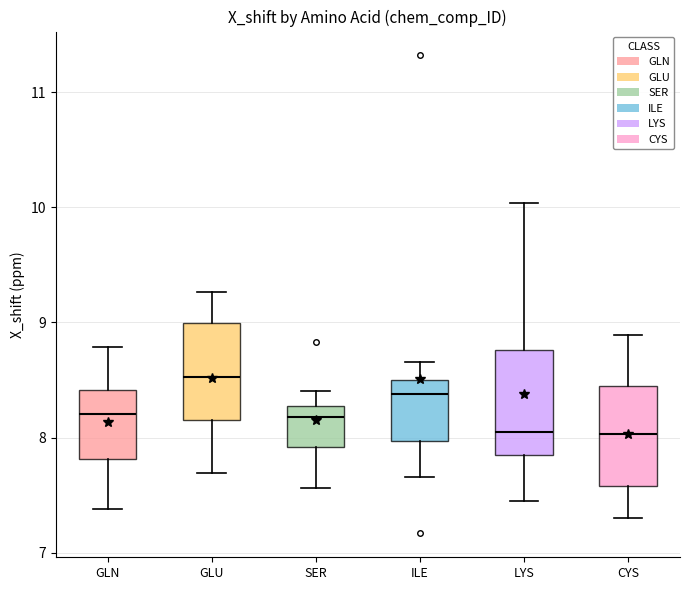

Reading left to right, transcribe this box plot: for each box, give where its median line is, the range the box spans, and where its two whiskers end, as read against the y-axis. The values are not printed on the chart, so give them approximately, as read against the axis.

GLN: median 8.2, box 7.8 to 8.4, whiskers 7.4 to 8.8
GLU: median 8.5, box 8.1 to 9.0, whiskers 7.7 to 9.3
SER: median 8.2, box 7.9 to 8.3, whiskers 7.6 to 8.4
ILE: median 8.4, box 8.0 to 8.5, whiskers 7.7 to 8.7
LYS: median 8.0, box 7.9 to 8.8, whiskers 7.4 to 10.0
CYS: median 8.0, box 7.6 to 8.4, whiskers 7.3 to 8.9